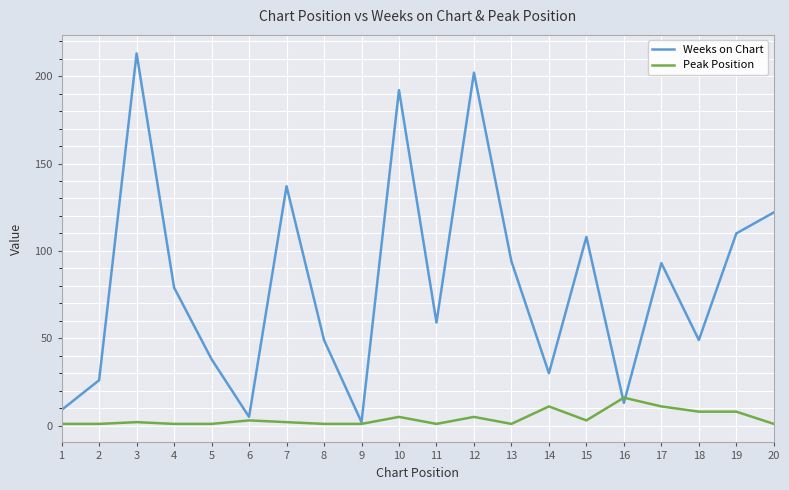

Reading left to right, transcribe all the data shown in this chart.

Weeks on Chart: 9	26	213	79	38	5	137	49	2	192	59	202	94	30	108	13	93	49	110	122
Peak Position: 1	1	2	1	1	3	2	1	1	5	1	5	1	11	3	16	11	8	8	1